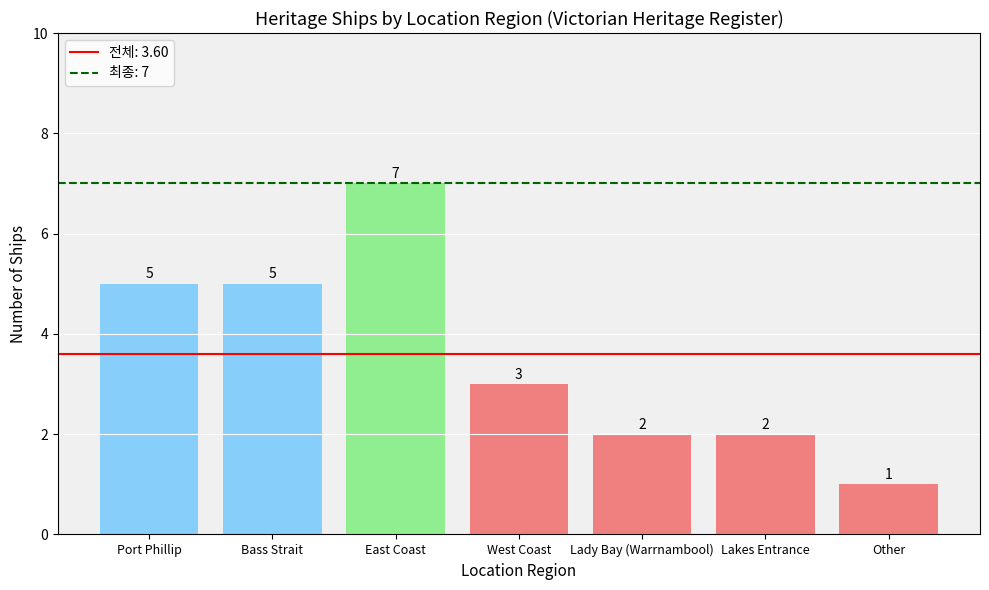

What is the label of the 6th bar from the right?

Bass Strait